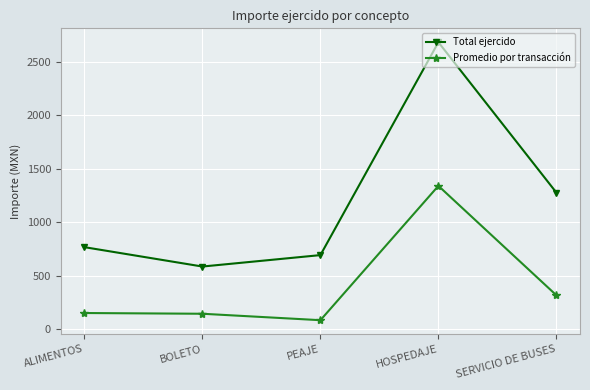

The value of Total ejercido at BOLETO is 587.9. True or false?

True